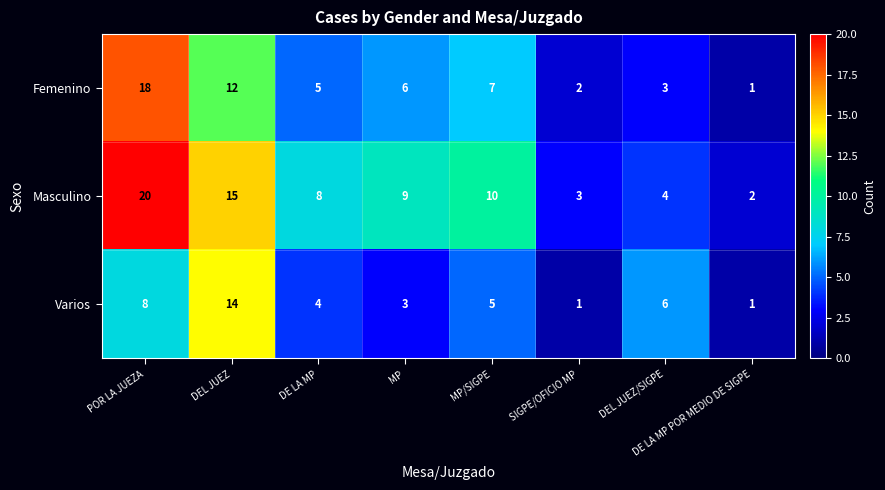

Is it true that Masculino equals 8 at DE LA MP?

True